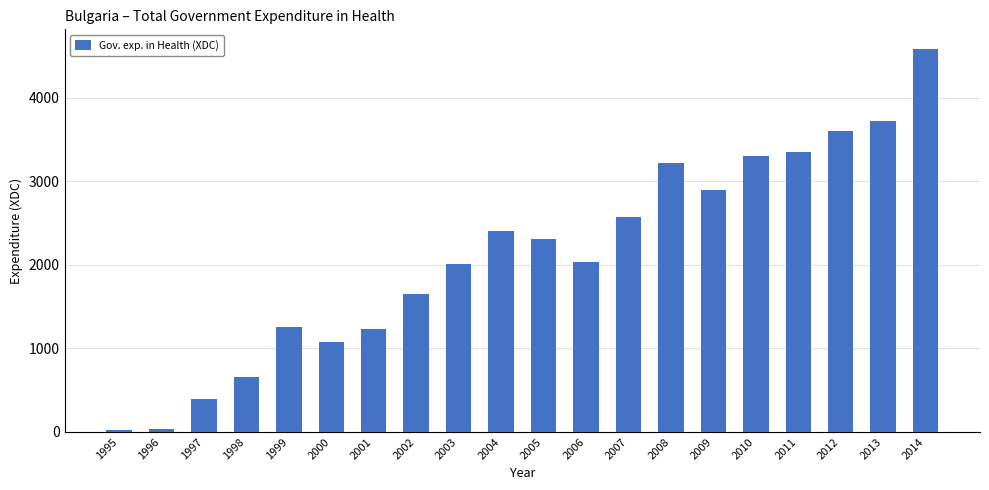

How many categories are shown in the chart?

20